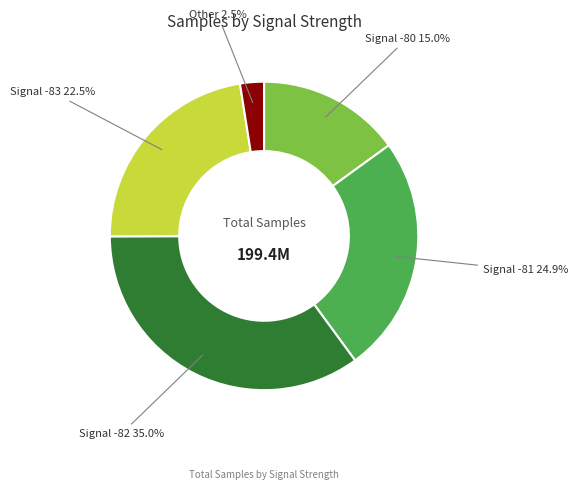

Which category has the biggest portion of the pie?

Signal -82